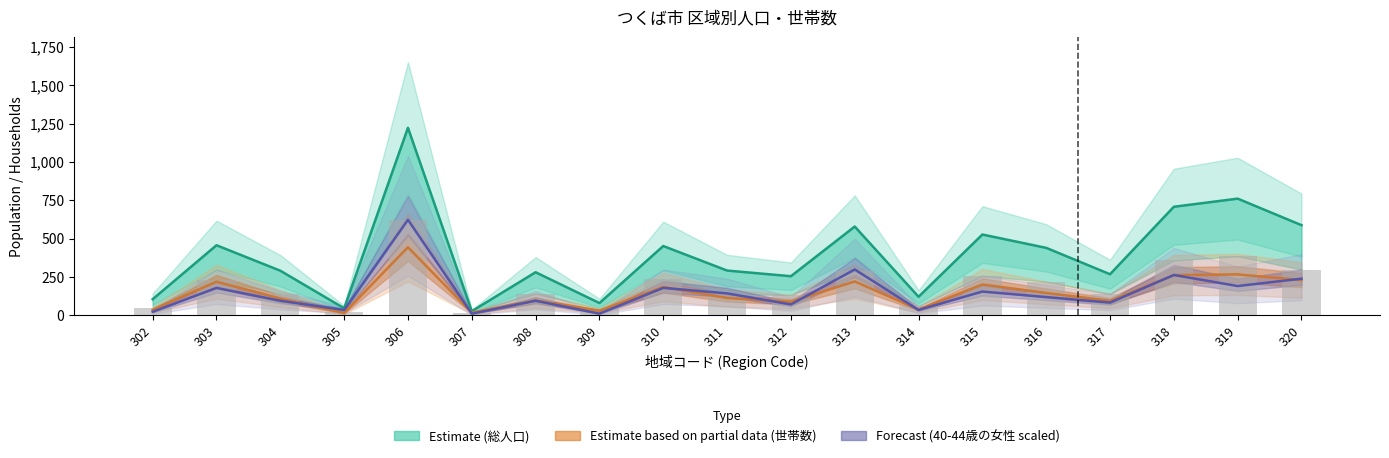

The value of 40-44歳の女性 at 304 is 96. True or false?

True